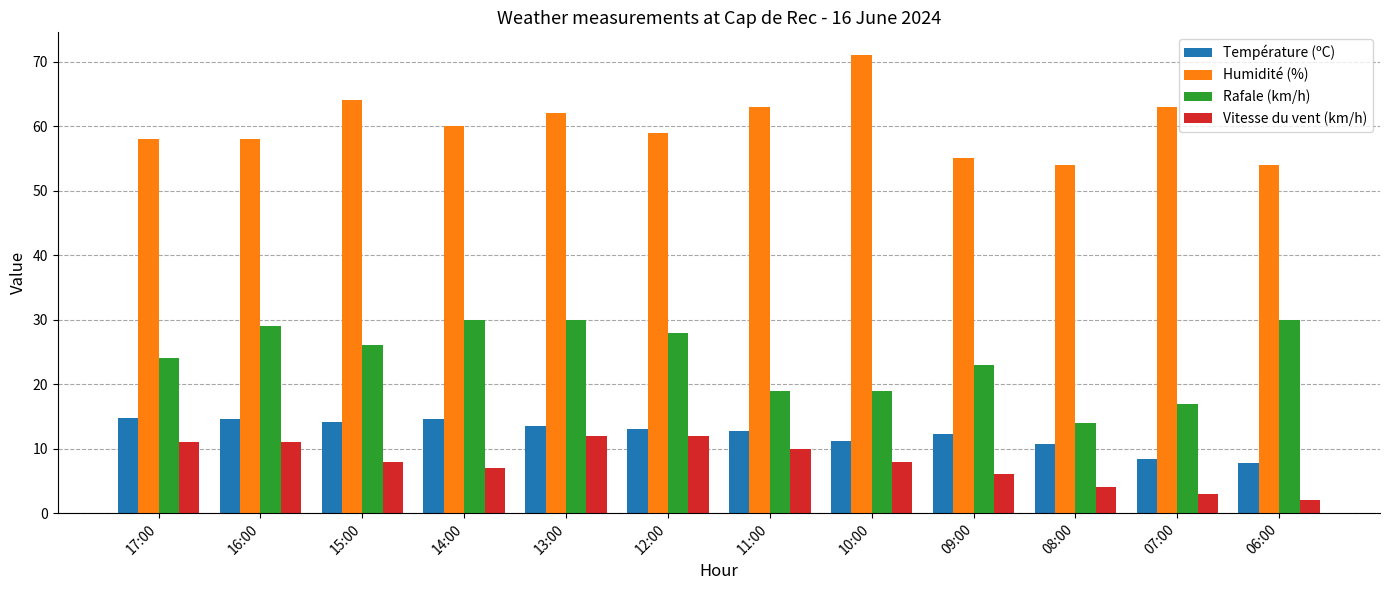

True or false: Rafale (km/h) has a value of 44.5 at 16:00.

False